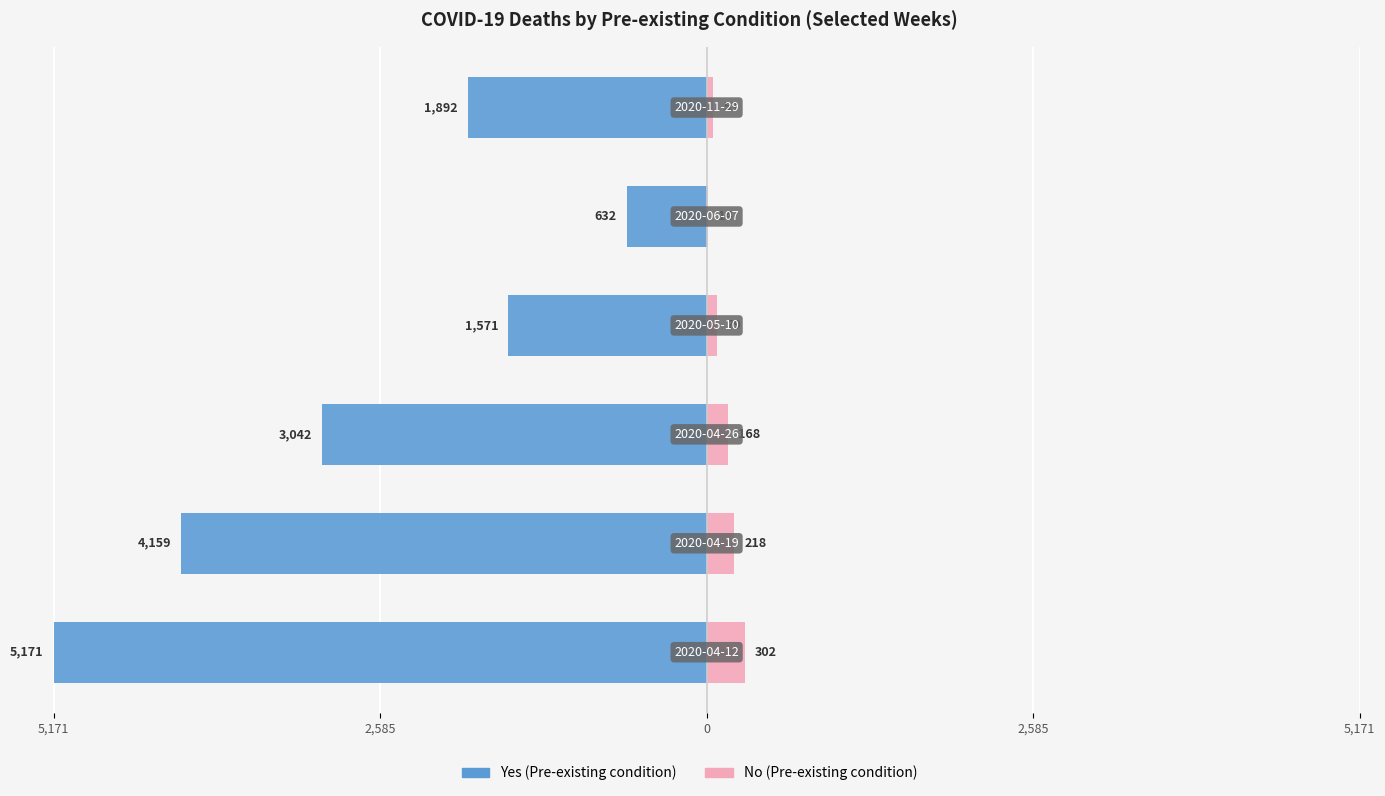

Reading left to right, what are all the values shown in this chart?

Yes (Pre-existing condition): -5171	-4159	-3042	-1571	-632	-1892
No (Pre-existing condition): 302	218	168	79	14	53